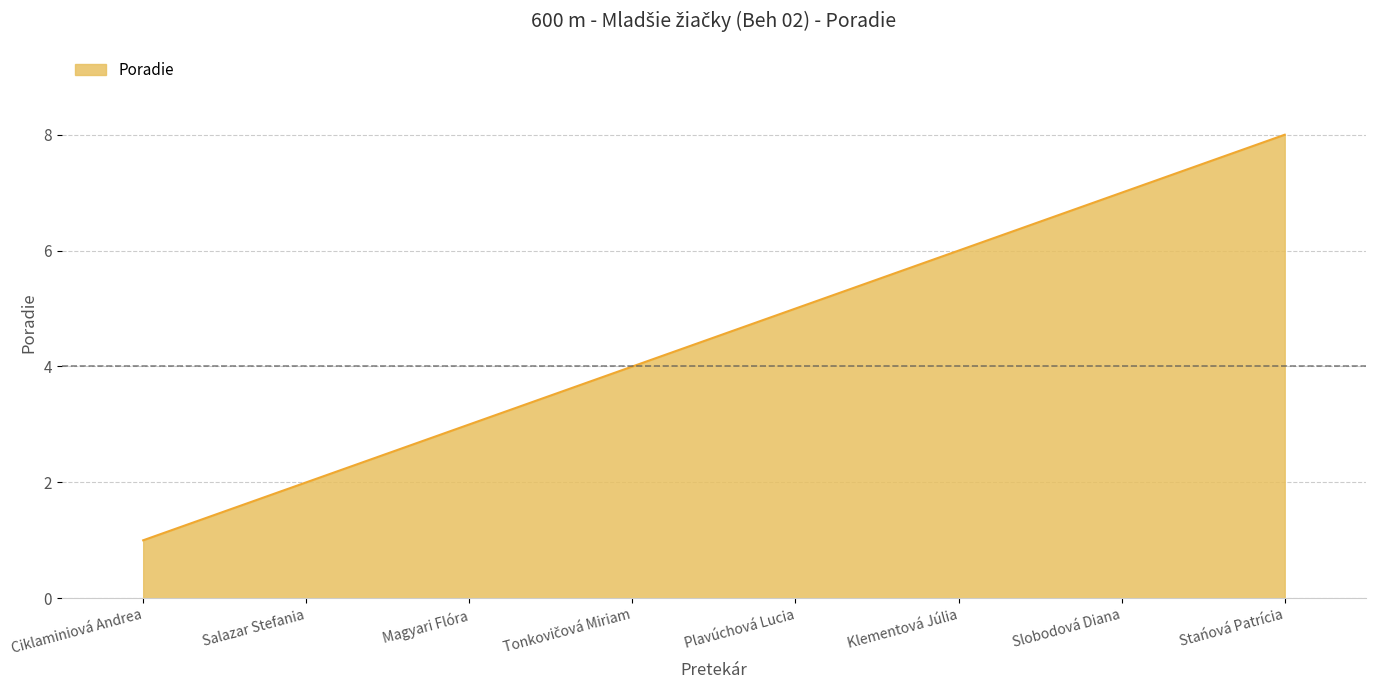

How many categories are shown in the chart?

8